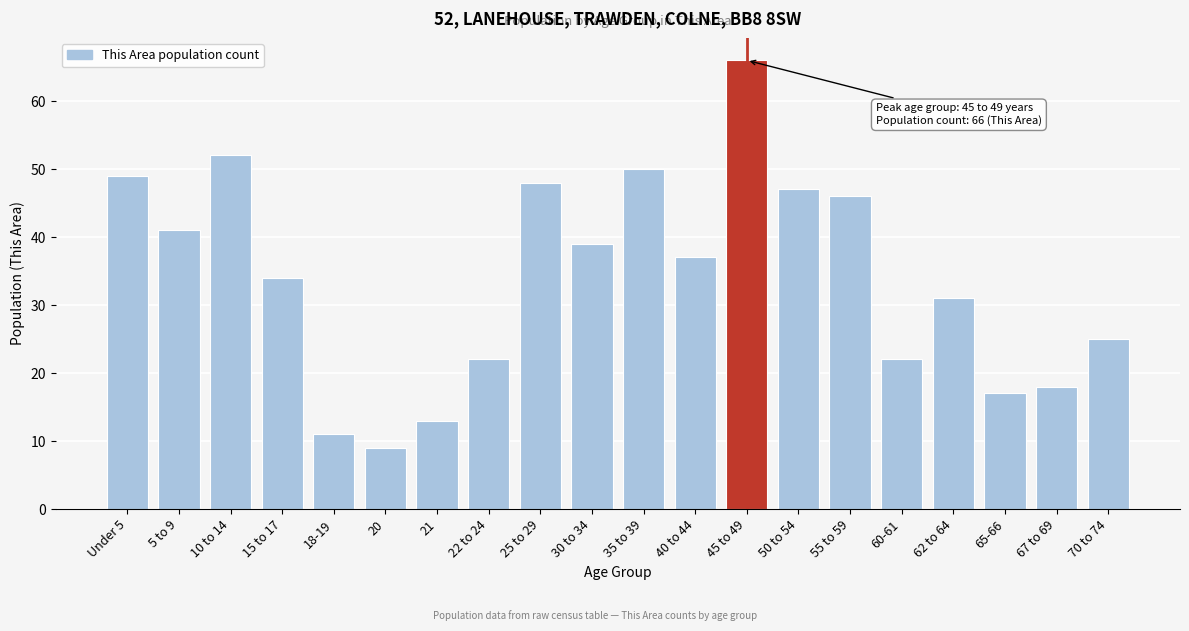

Reading left to right, transcribe all the data shown in this chart.

49	41	52	34	11	9	13	22	48	39	50	37	66	47	46	22	31	17	18	25